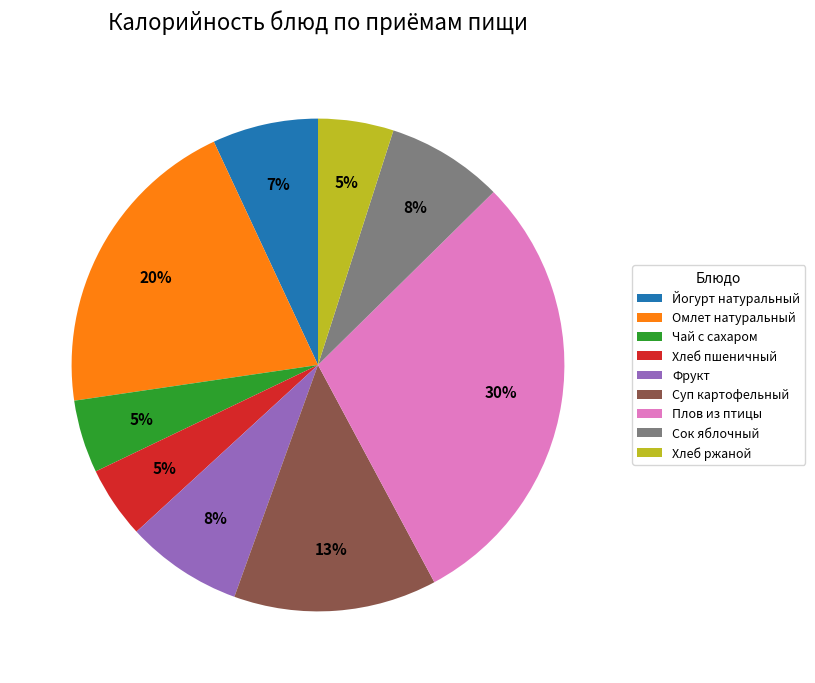

Which has a higher value, Йогурт натуральный or Суп картофельный?

Суп картофельный